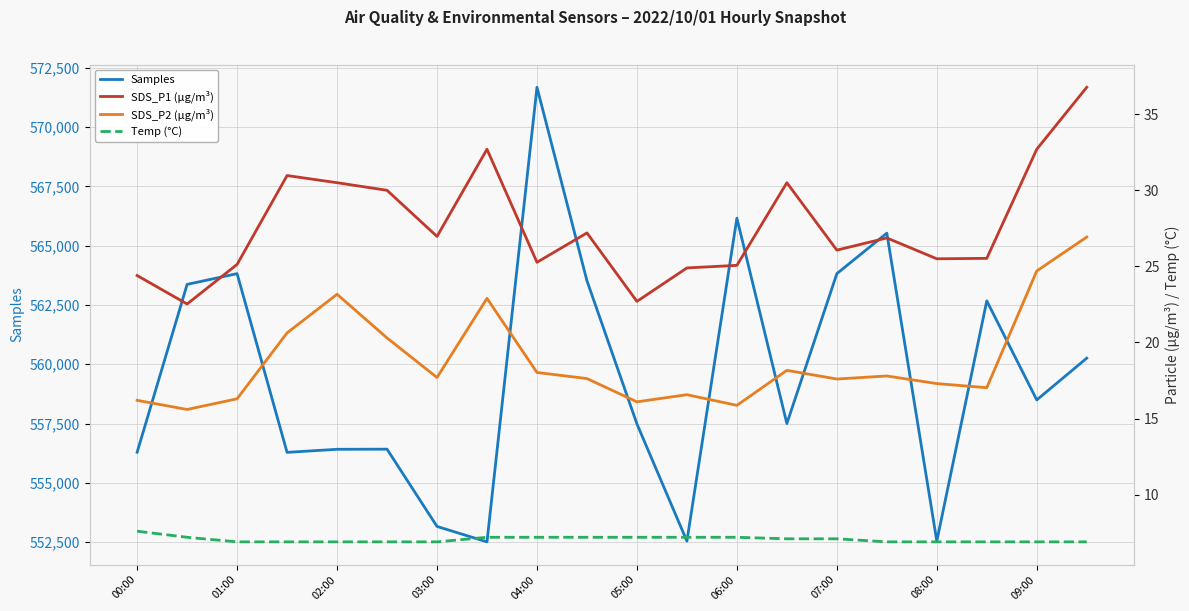

The Samples series shows 266808 at 01:00. True or false?

False